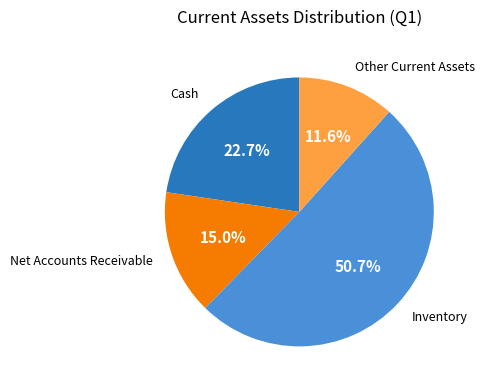

Does Cash account for over 50% of the chart?

No